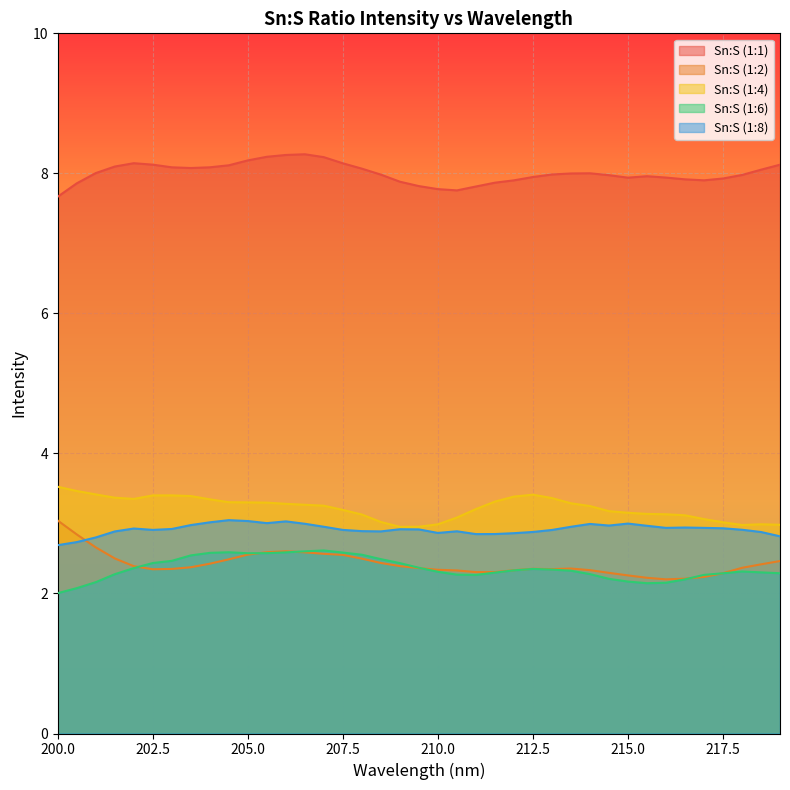

True or false: Sn:S (1:1) and Sn:S (1:8) intersect in this chart.

False